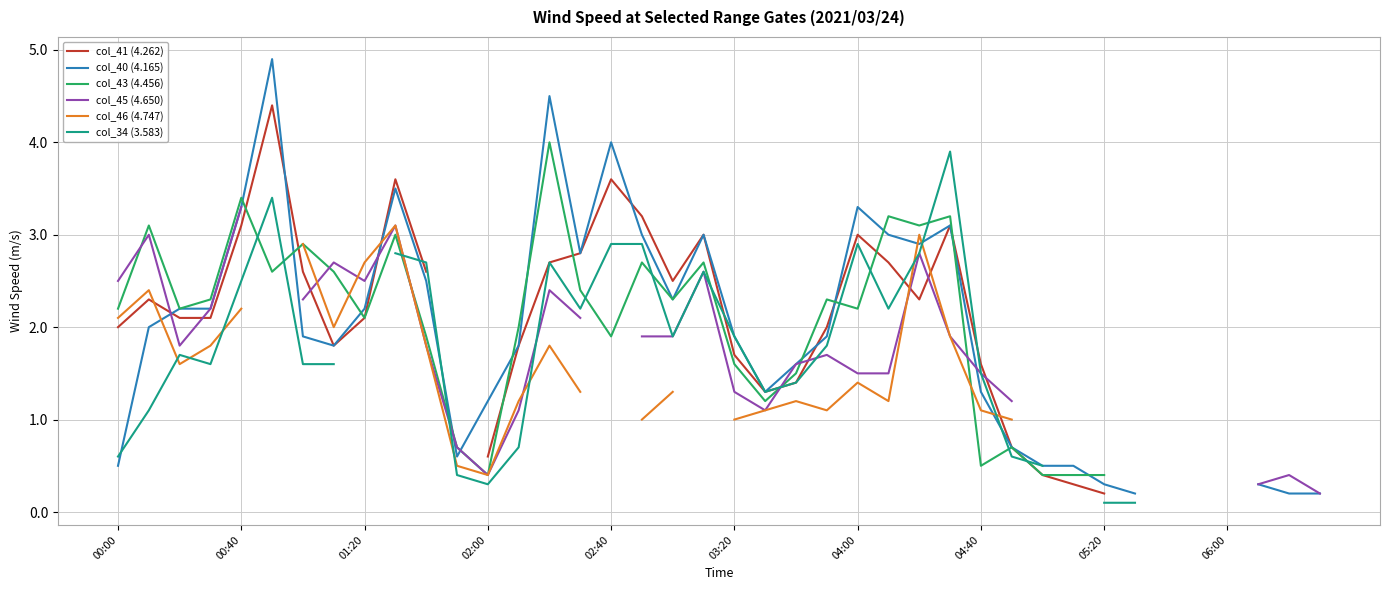

Does the chart display data point markers on the line(s)?

No